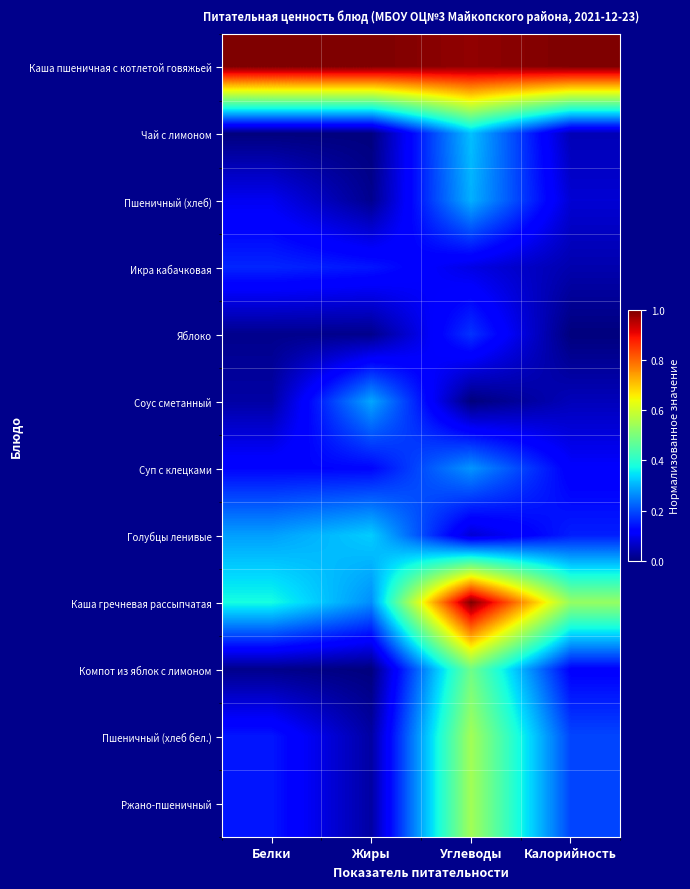

Reading left to right, list all the values displayed in this chart.

Каша пшеничная с котлетой говяжьей: Белки=1.0	Жиры=1.0	Углеводы=1.0	Калорийность=1.0
Чай с лимоном: Белки=0.0	Жиры=0.0	Углеводы=0.3	Калорийность=0.0
Пшеничный (хлеб): Белки=0.1	Жиры=0.0	Углеводы=0.3	Калорийность=0.1
Икра кабачковая: Белки=0.2	Жиры=0.1	Углеводы=0.1	Калорийность=0.0
Яблоко: Белки=0.0	Жиры=0.0	Углеводы=0.2	Калорийность=0.0
Соус сметанный: Белки=0.0	Жиры=0.3	Углеводы=0.0	Калорийность=0.1
Суп с клецками: Белки=0.1	Жиры=0.1	Углеводы=0.3	Калорийность=0.1
Голубцы ленивые: Белки=0.3	Жиры=0.3	Углеводы=0.1	Калорийность=0.2
Каша гречневая рассыпчатая: Белки=0.4	Жиры=0.3	Углеводы=1.0	Калорийность=0.5
Компот из яблок с лимоном: Белки=0.0	Жиры=0.0	Углеводы=0.5	Калорийность=0.1
Пшеничный (хлеб бел.): Белки=0.1	Жиры=0.0	Углеводы=0.5	Калорийность=0.2
Ржано-пшеничный: Белки=0.1	Жиры=0.0	Углеводы=0.5	Калорийность=0.2